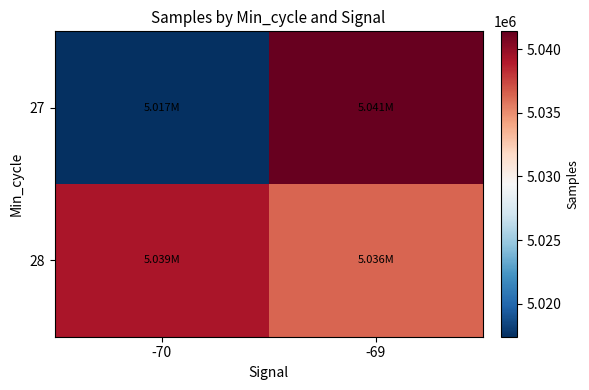

Which series changed the most between -70 and -69?

27